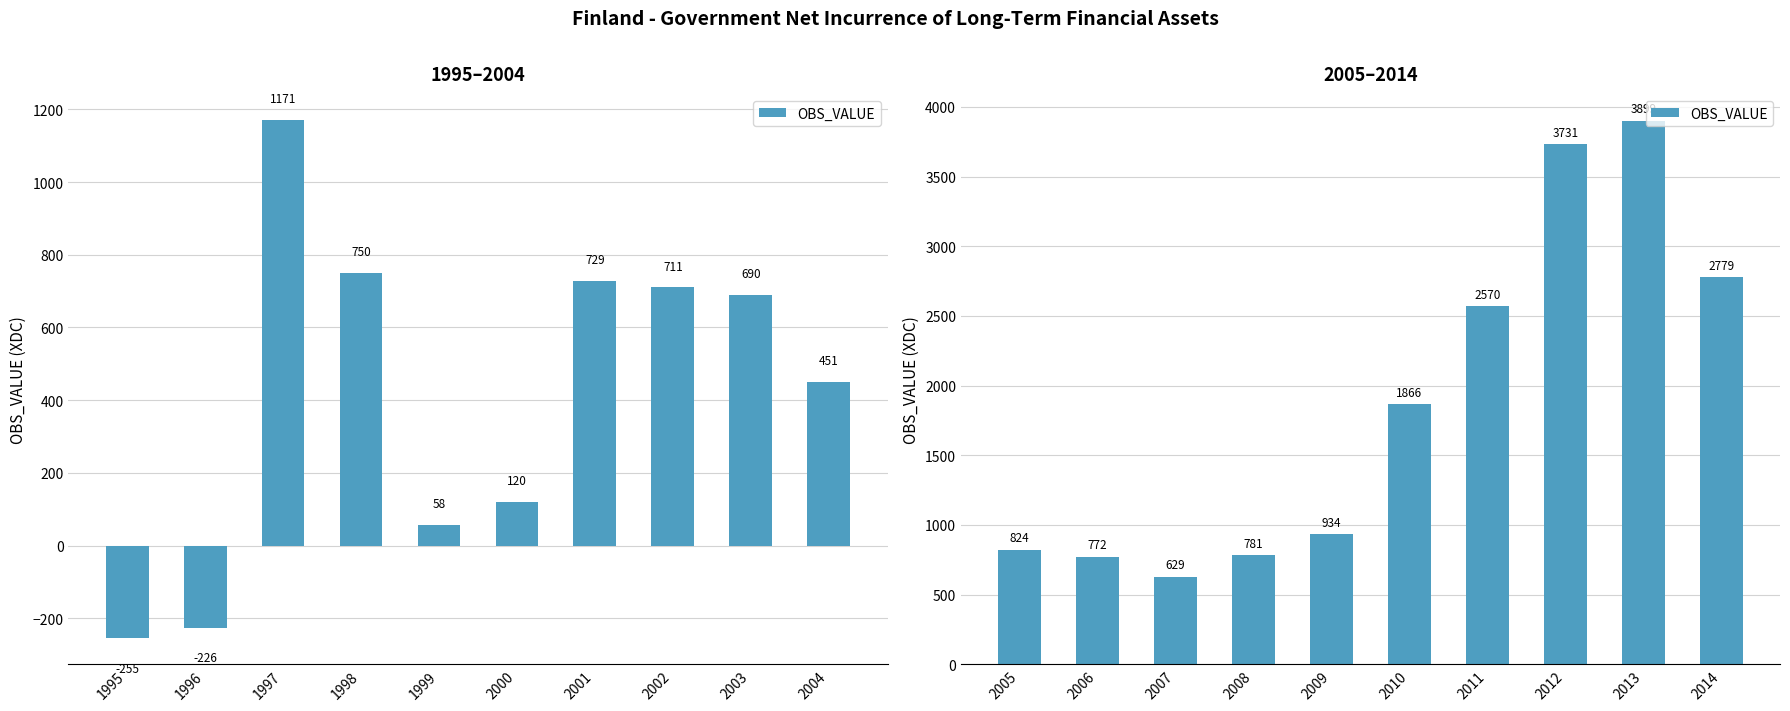

What is the ratio of the value at 2005 to the value at 2006?

1.1